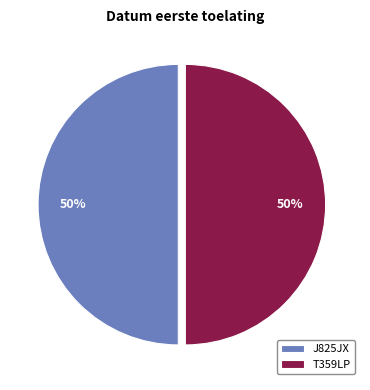

Combined, do J825JX and T359LP account for over 50%?

Yes